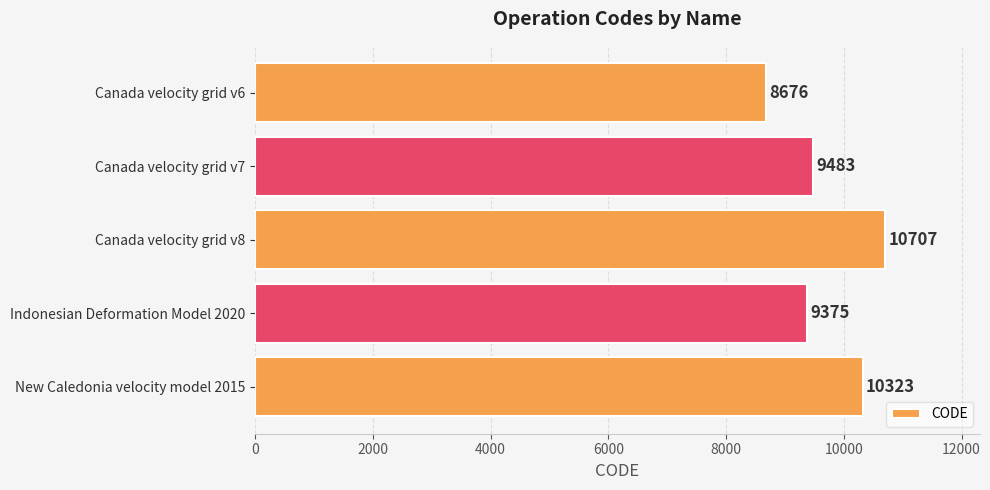

The value at New Caledonia velocity model 2015 is 10323. True or false?

True